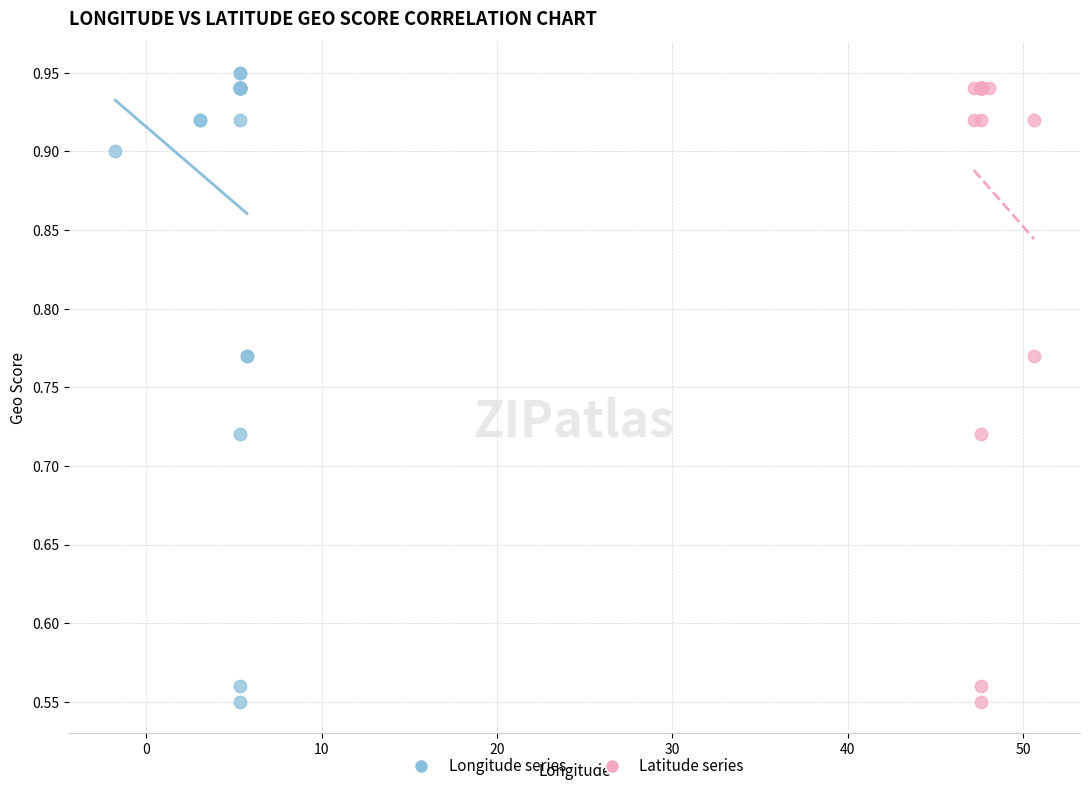

What are all the series names shown in the legend?

Longitude series, Latitude series